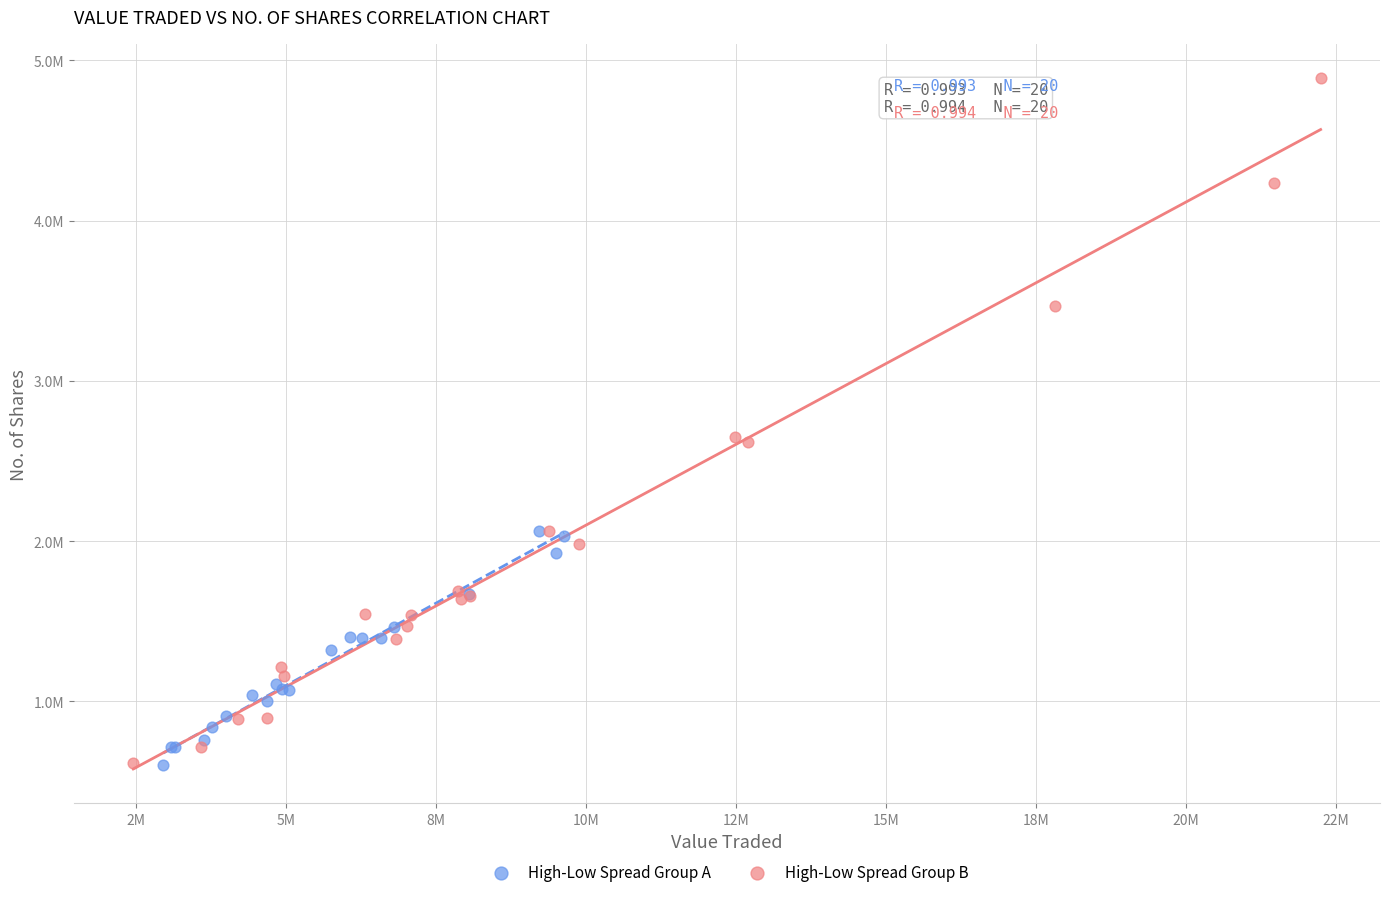

What are all the series names shown in the legend?

High-Low Spread Group A, High-Low Spread Group B